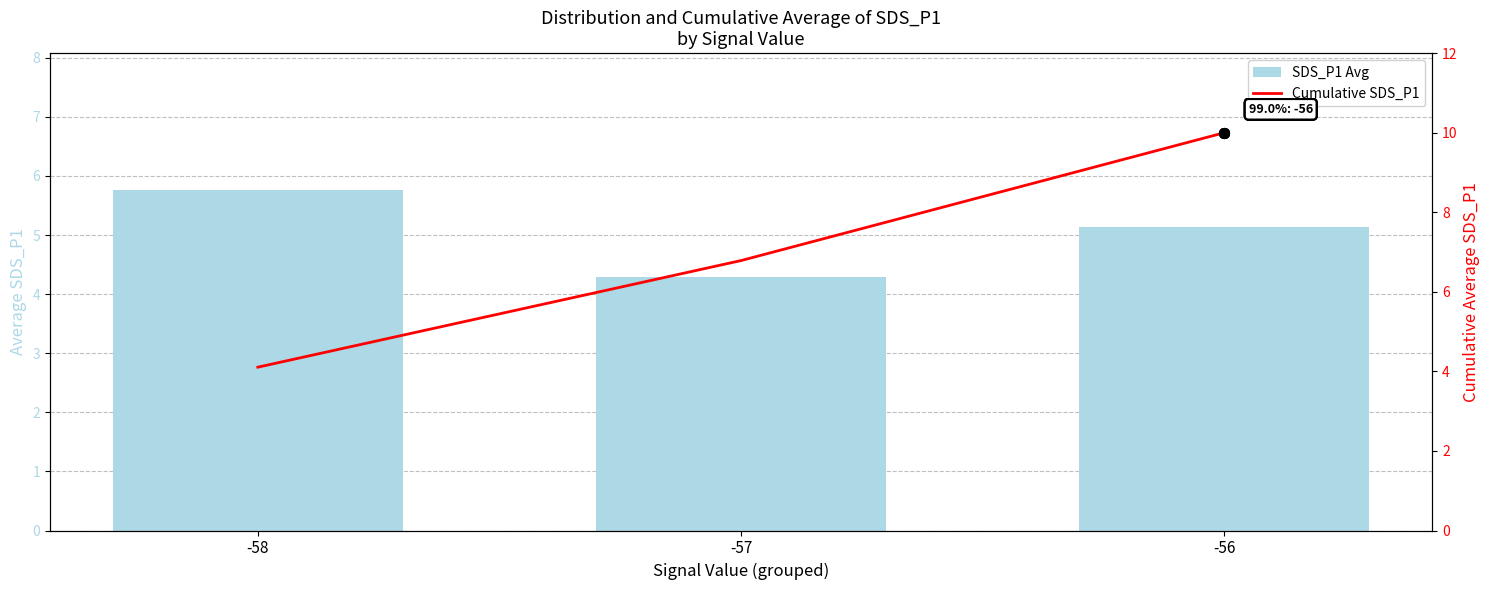

Is it true that SDS_P1 Avg equals 5.8 at -58?

True